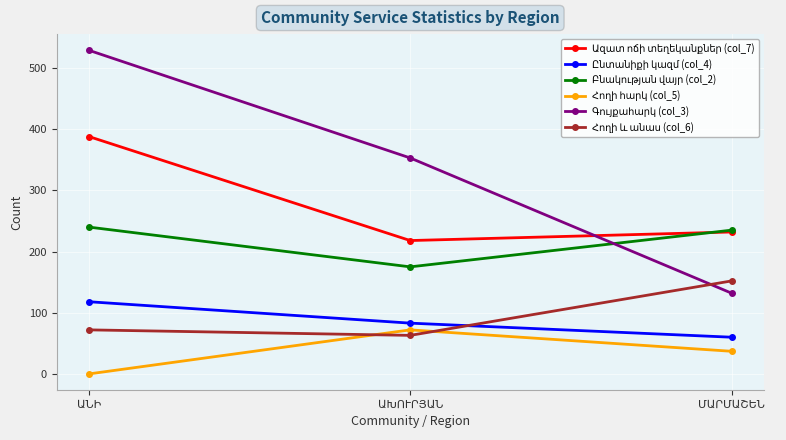

What is the maximum value shown in the chart?

529